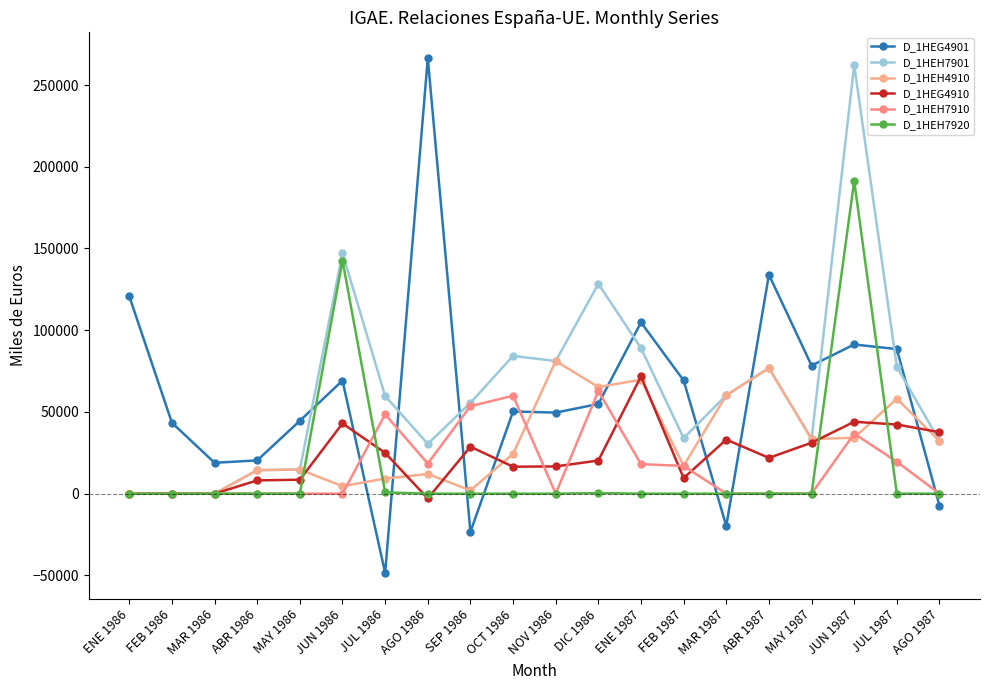

Count the number of data series in this chart.

6